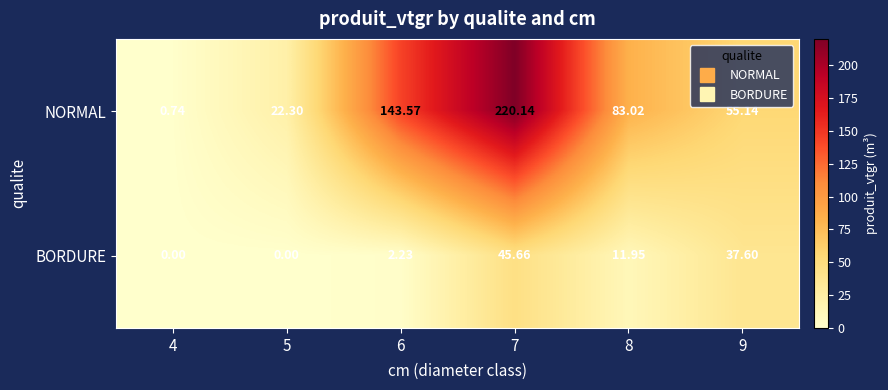

At which category is the sum across all series the highest?

7